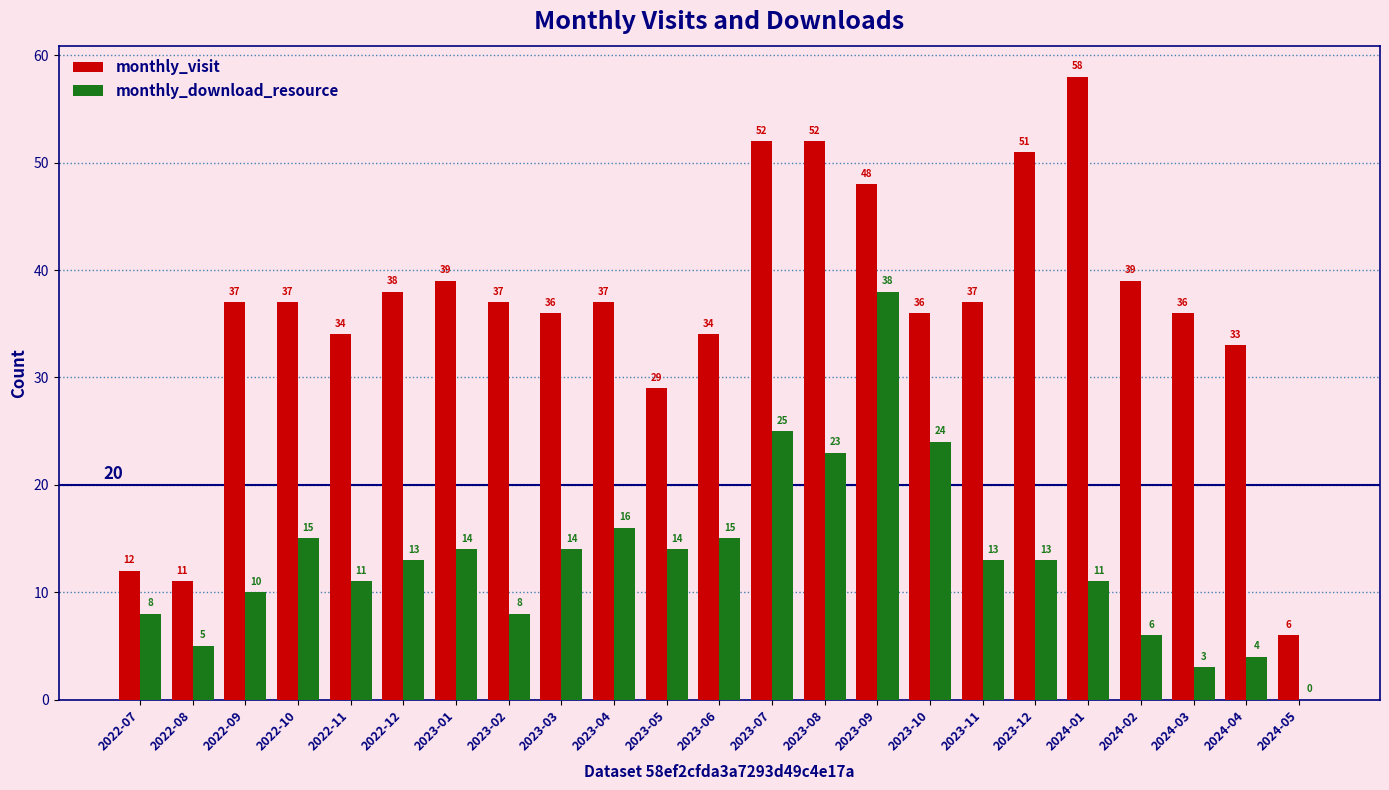

How many groups of bars are there?

23